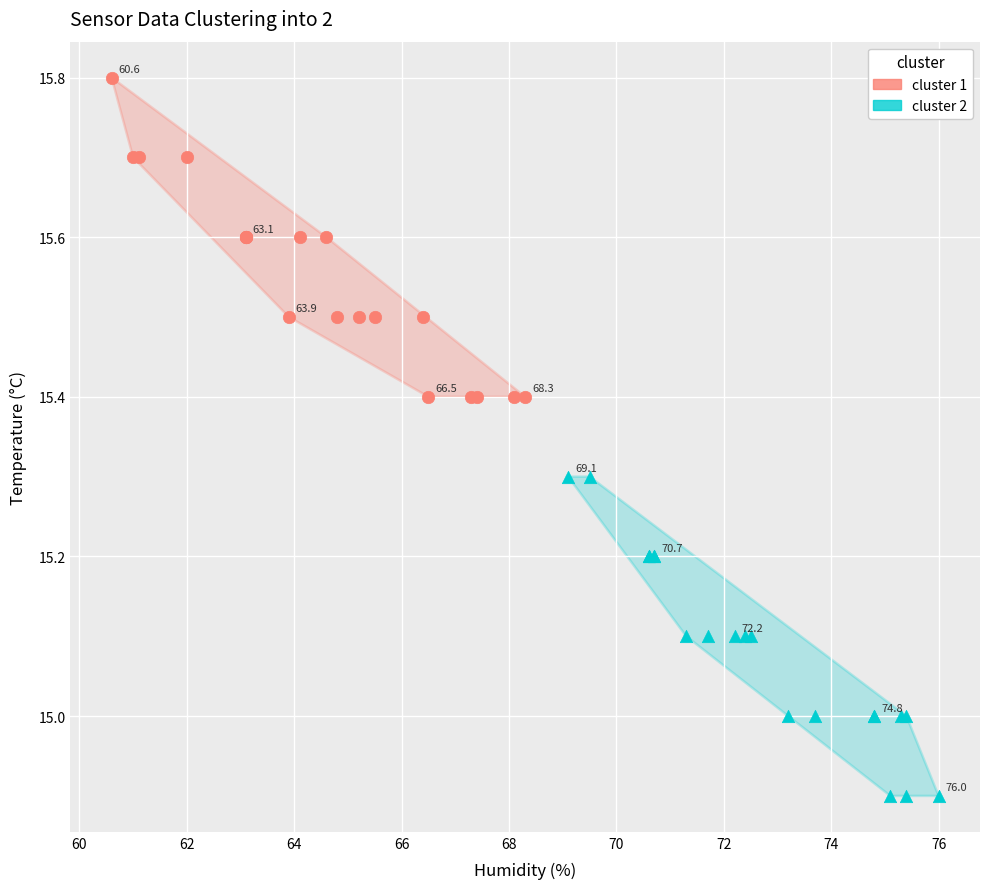

Which series reaches the maximum Y coordinate?

cluster 1